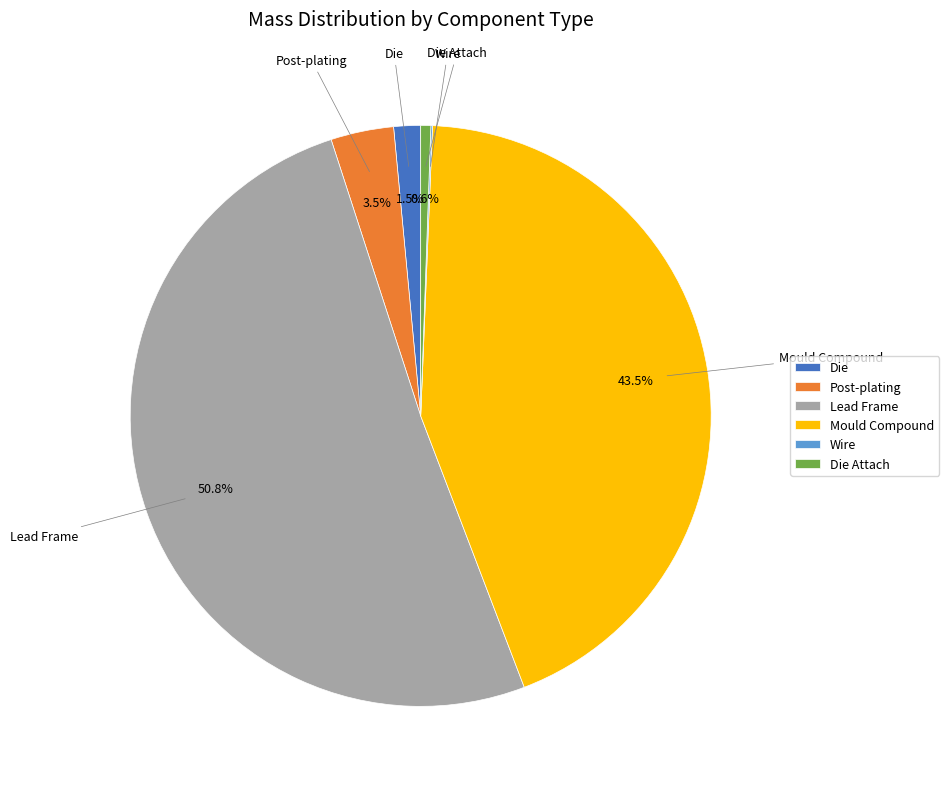

Which category has the biggest portion of the pie?

Lead Frame